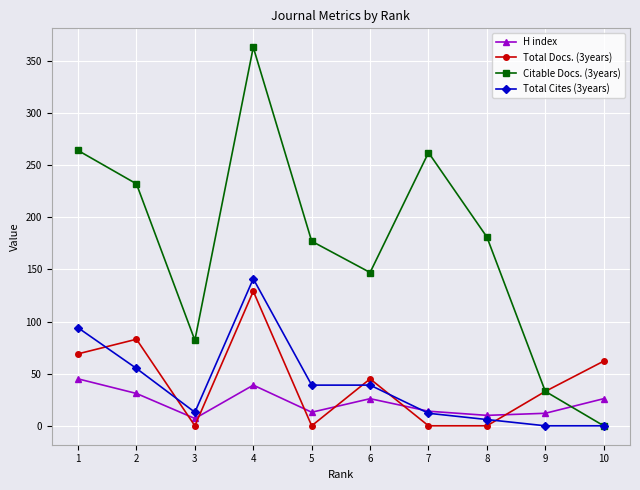

True or false: Citable Docs. (3years) and H index intersect in this chart.

True